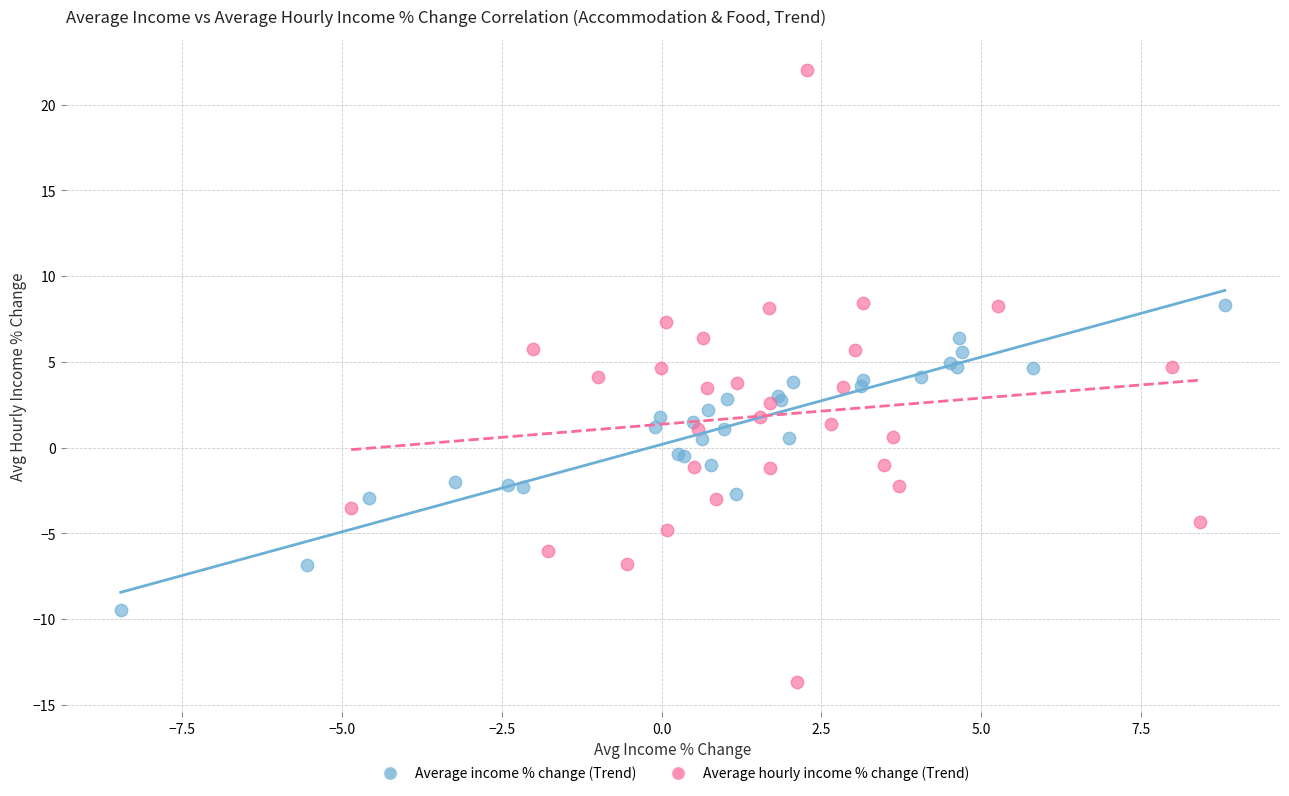

Which series contains the lowest Y value?

Average hourly income % change (Trend)